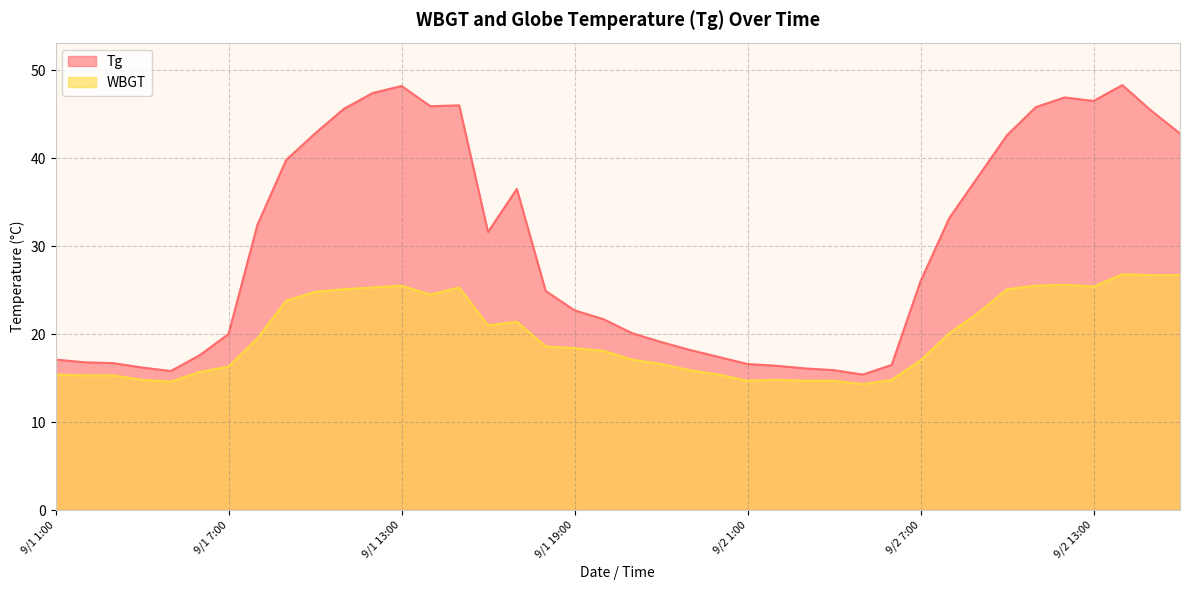

True or false: Tg and WBGT intersect in this chart.

False